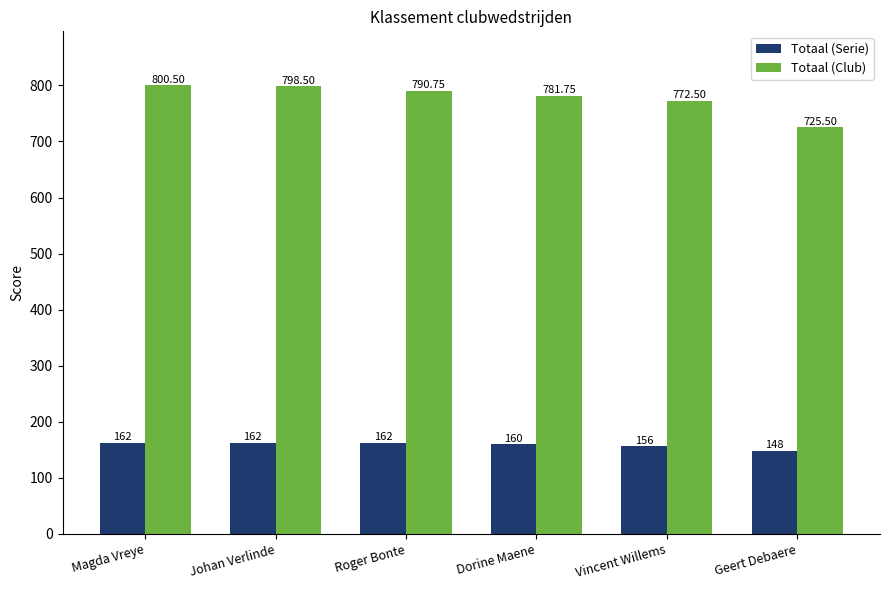

Rank the series by their average value, from highest to lowest.

Totaal (Club), Totaal (Serie)